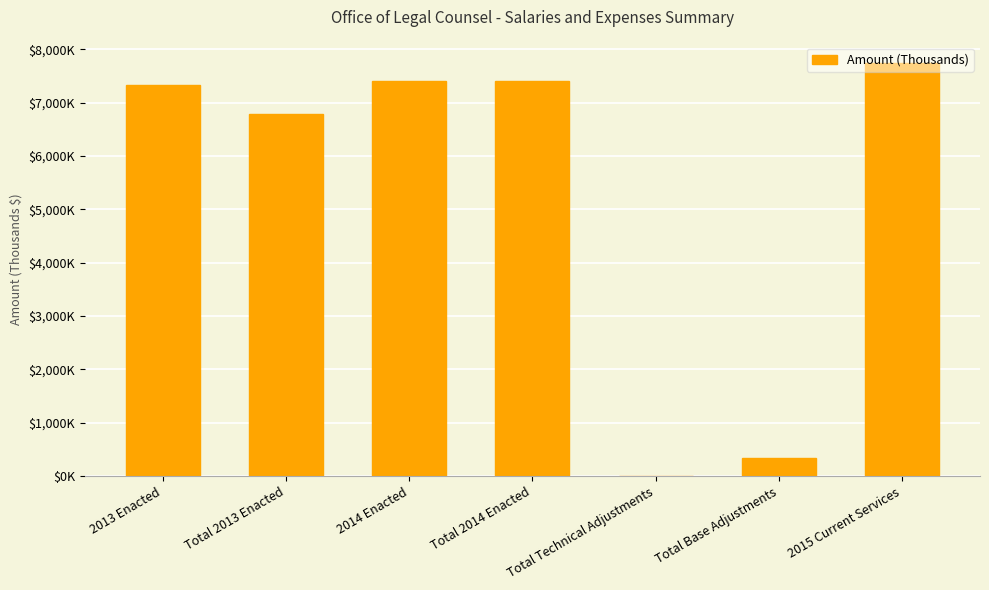

What is the difference between the values at 2014 Enacted and Total 2013 Enacted?

617